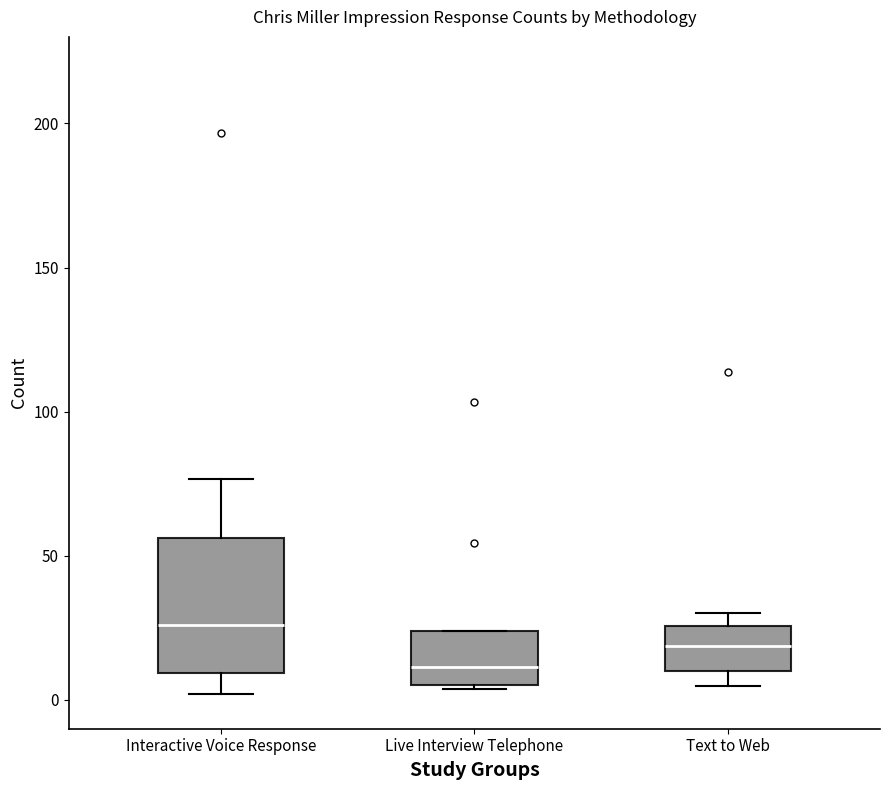

Reading left to right, read every box against the y-axis: the position of its median line, the range the box covers, and the ends of its whiskers. The values are not printed on the chart, so give them approximately, as read against the axis.

Interactive Voice Response: median 25, box 10 to 55, whiskers 0 to 75
Live Interview Telephone: median 10, box 5 to 25, whiskers 5 to 25
Text to Web: median 20, box 10 to 25, whiskers 5 to 30